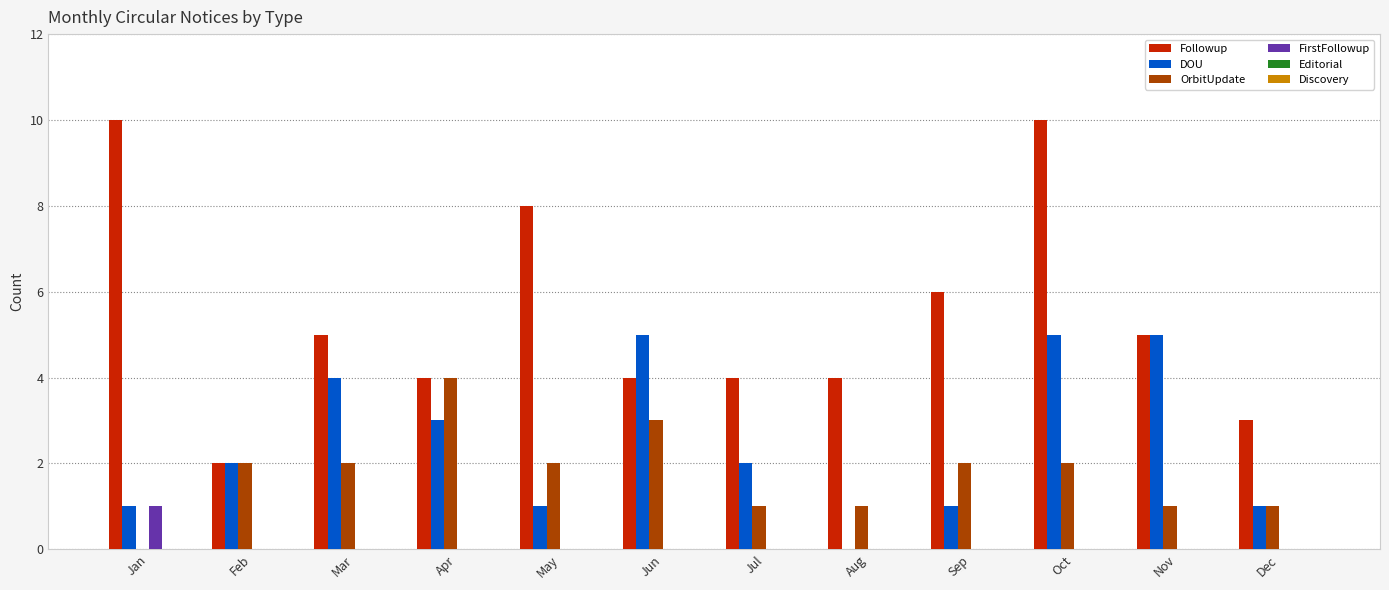

Between Oct and Dec, which series saw the biggest shift?

Followup